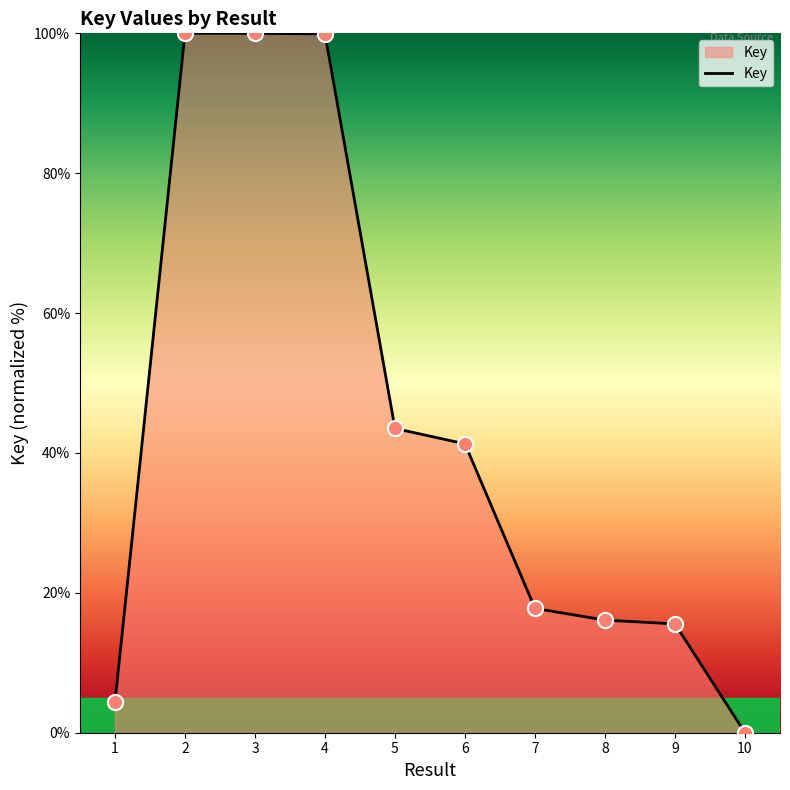

What is the change in value from 1 to 4?

+95.6